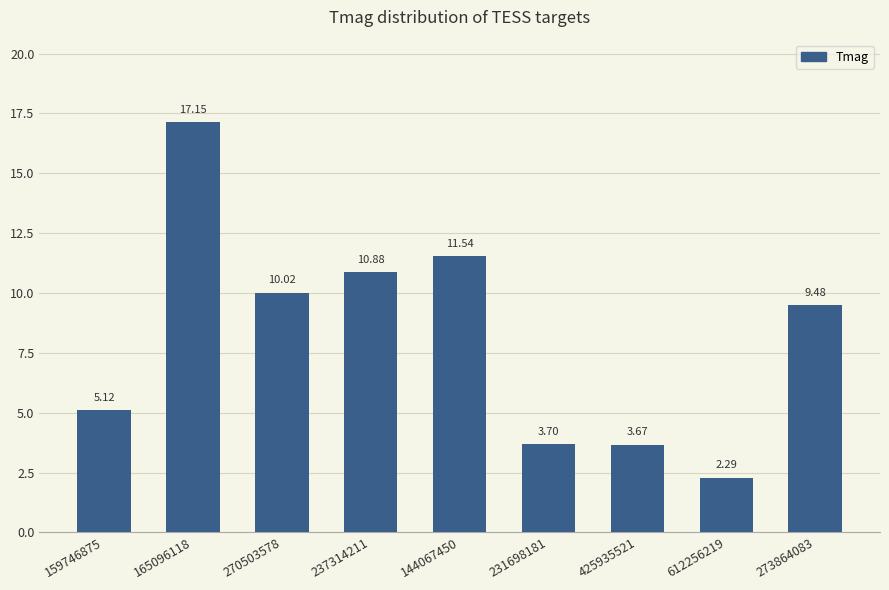

What is the change in value from 165096118 to 273864083?

-7.7